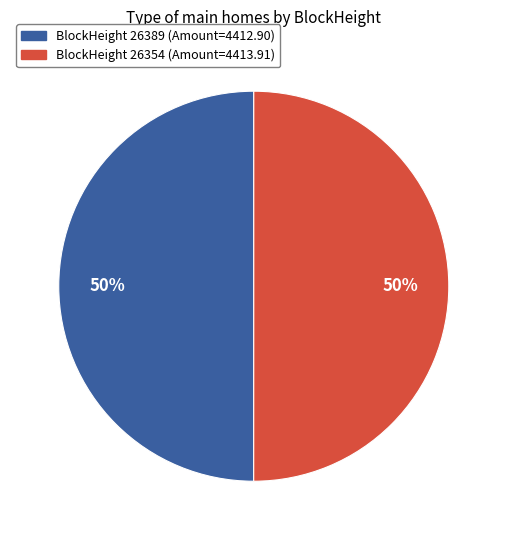

To the nearest percent, what is the average slice percentage?

50%